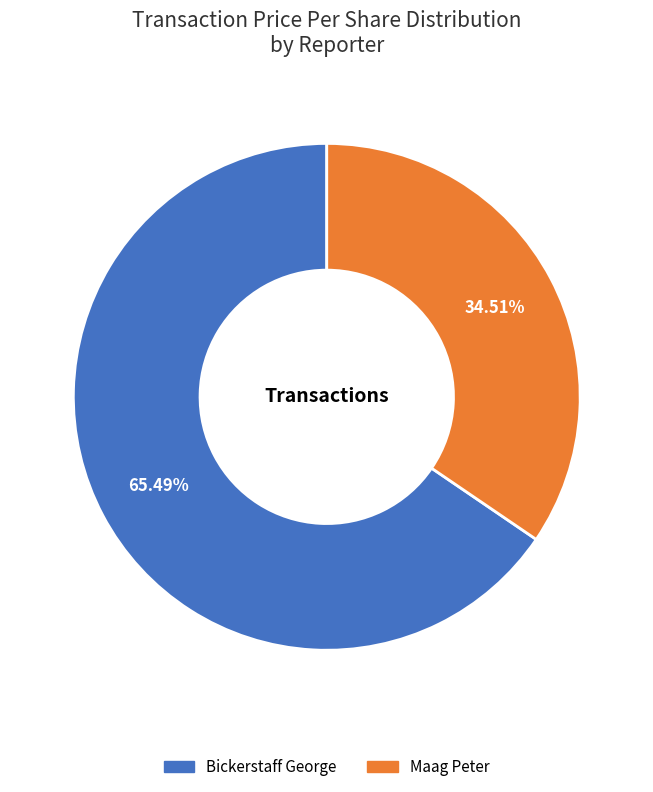

Is there a majority slice in this chart?

Yes